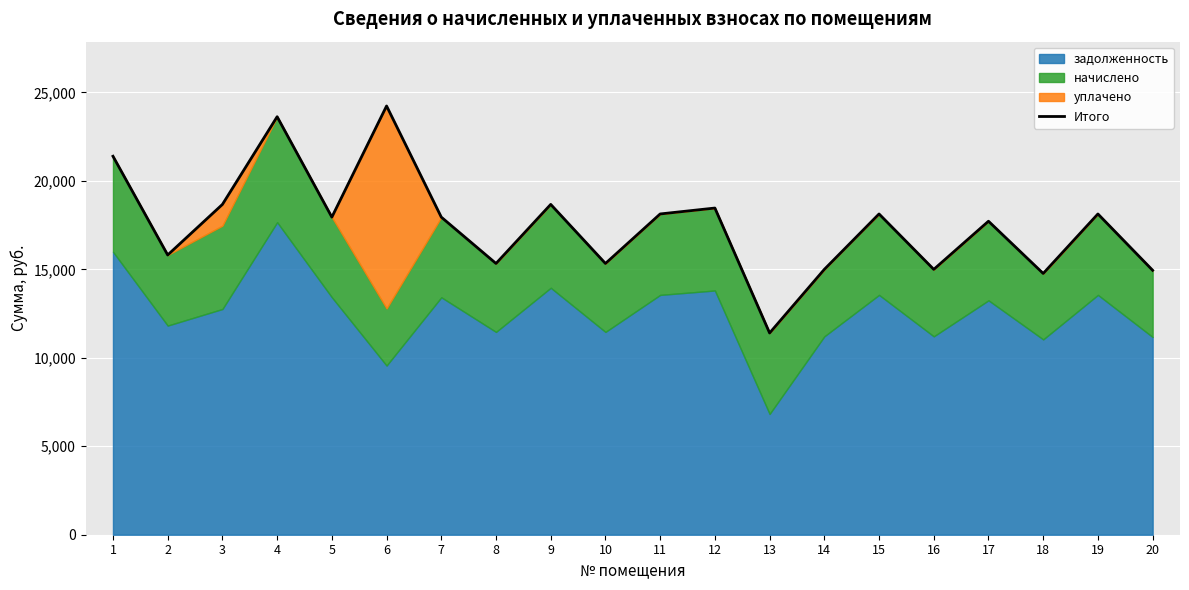

Where does the data first go above 17950?

1